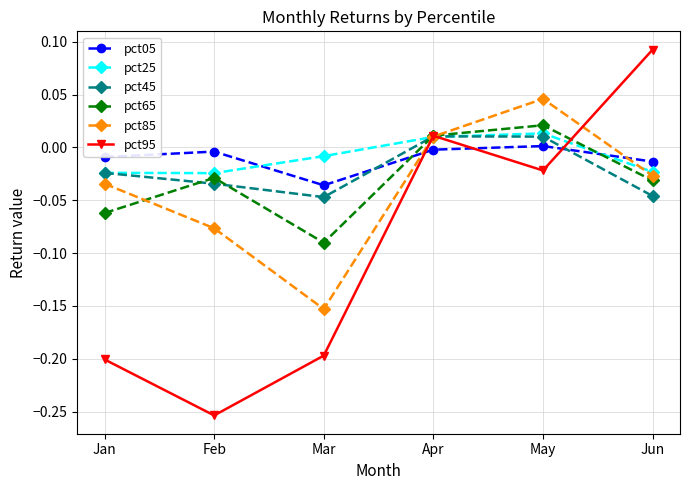

Which series changed the most between Feb and Jun?

pct95